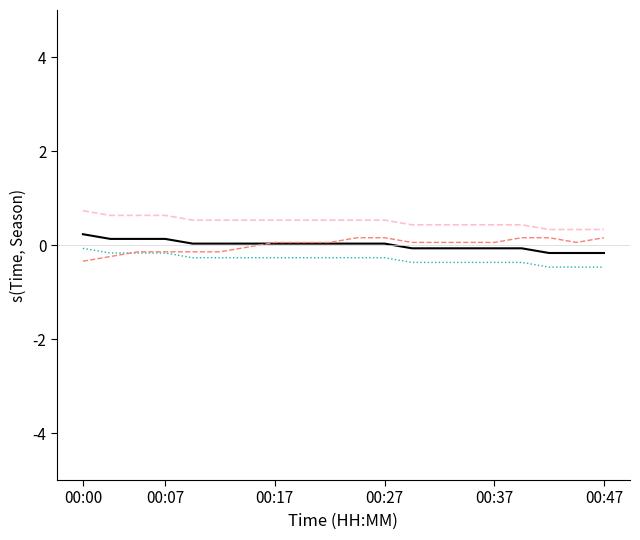

What is the maximum value shown in the chart?

0.7